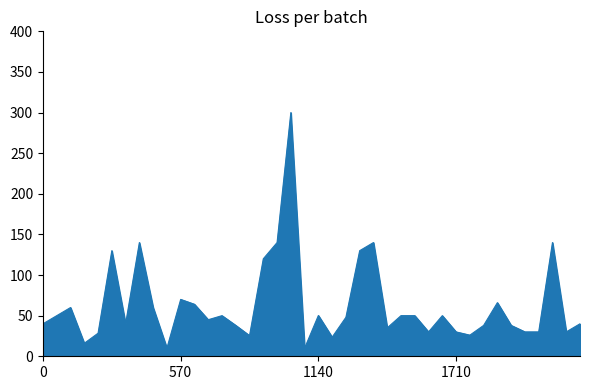

Does the chart have visible grid lines?

No